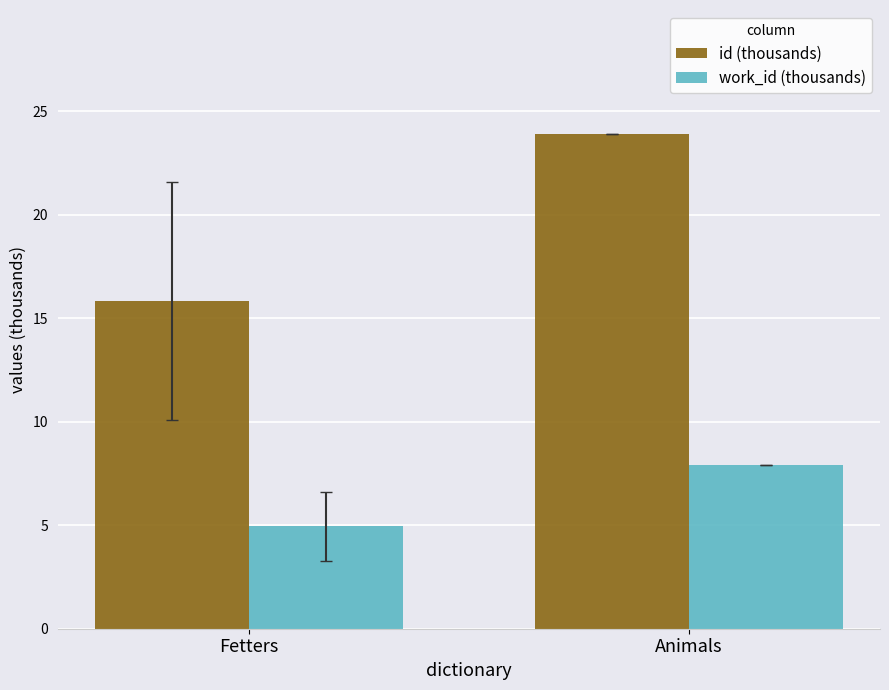

How many values in the work_id (thousands) series are below 7?

1